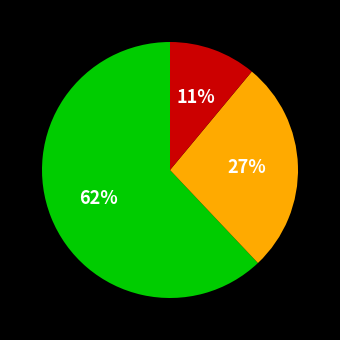

To the nearest percent, what is the difference between the largest and smallest slice percentages?

51%